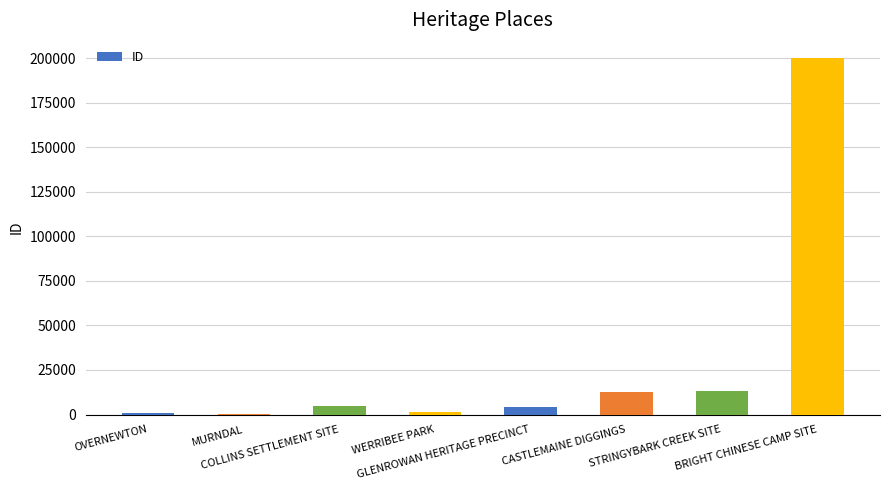

What is the greatest value displayed?

200291